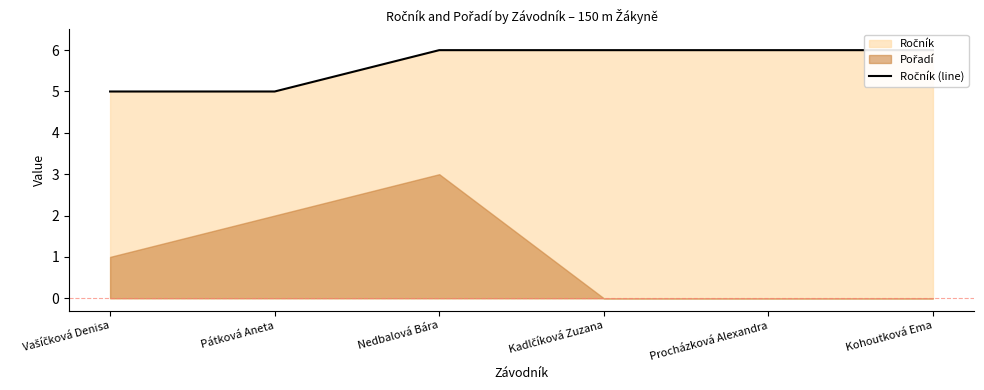

What is the ratio of the value at Procházková Alexandra to the value at Pátková Aneta?

1.2